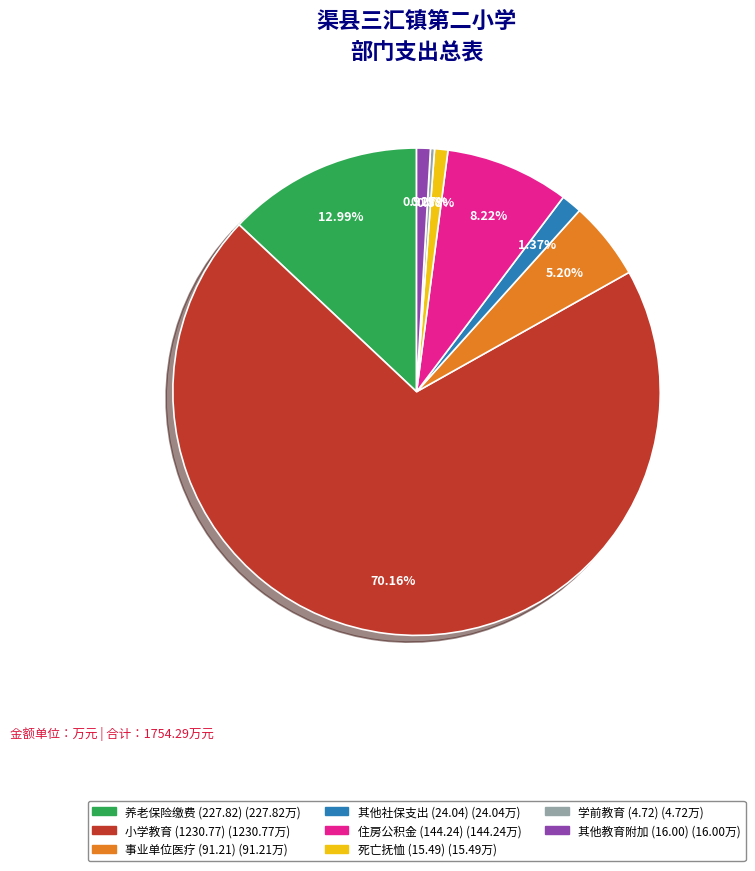

Is there any slice that represents more than half of the pie?

Yes